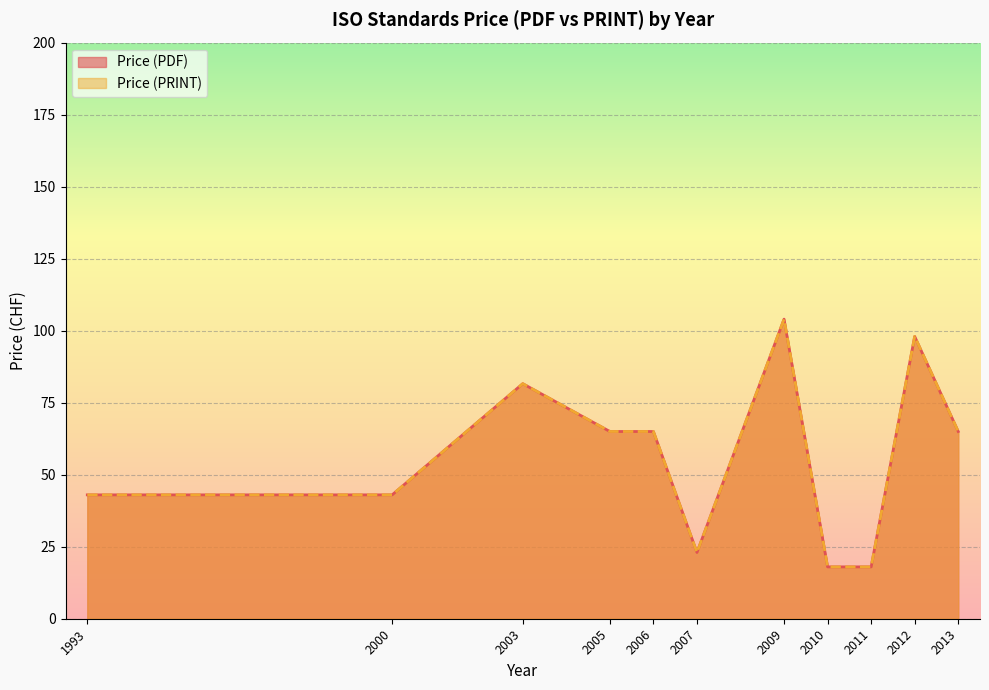

What is the minimum value shown in the chart?

18